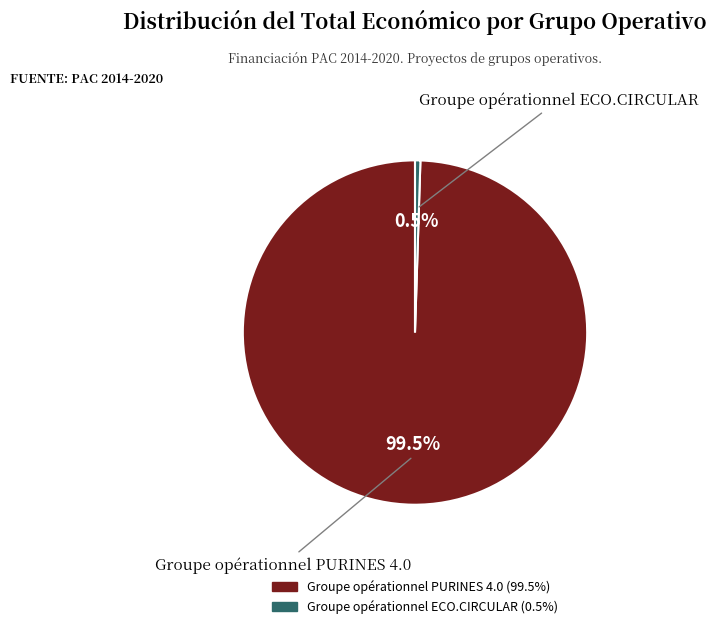

Which has a higher value, Groupe opérationnel PURINES 4.0 or Groupe opérationnel ECO.CIRCULAR?

Groupe opérationnel PURINES 4.0